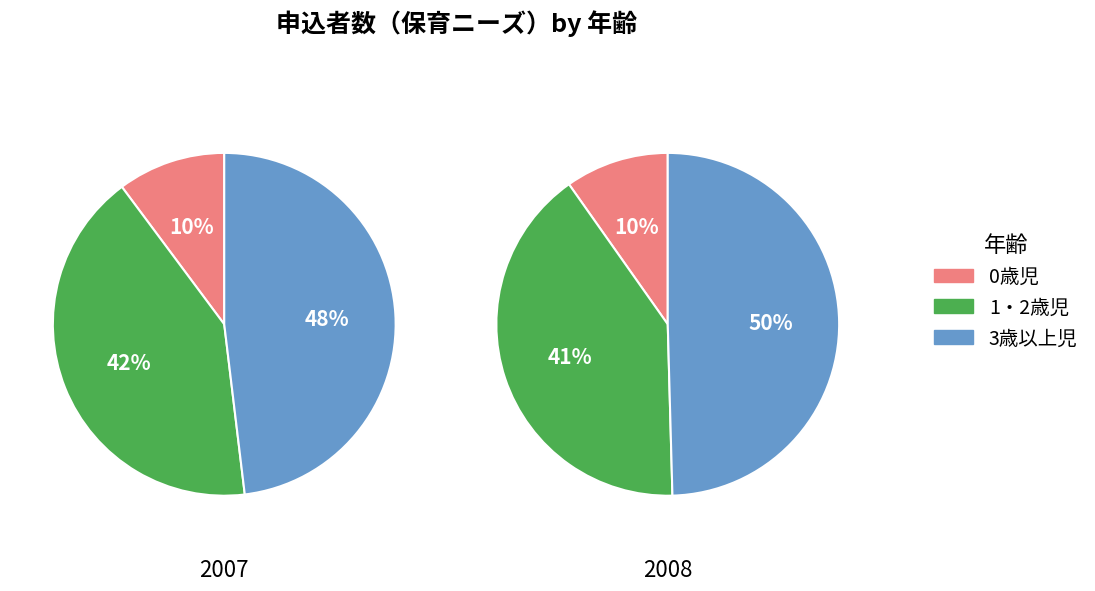

The 1・2歳児 slice represents 41% of the pie. True or false?

True